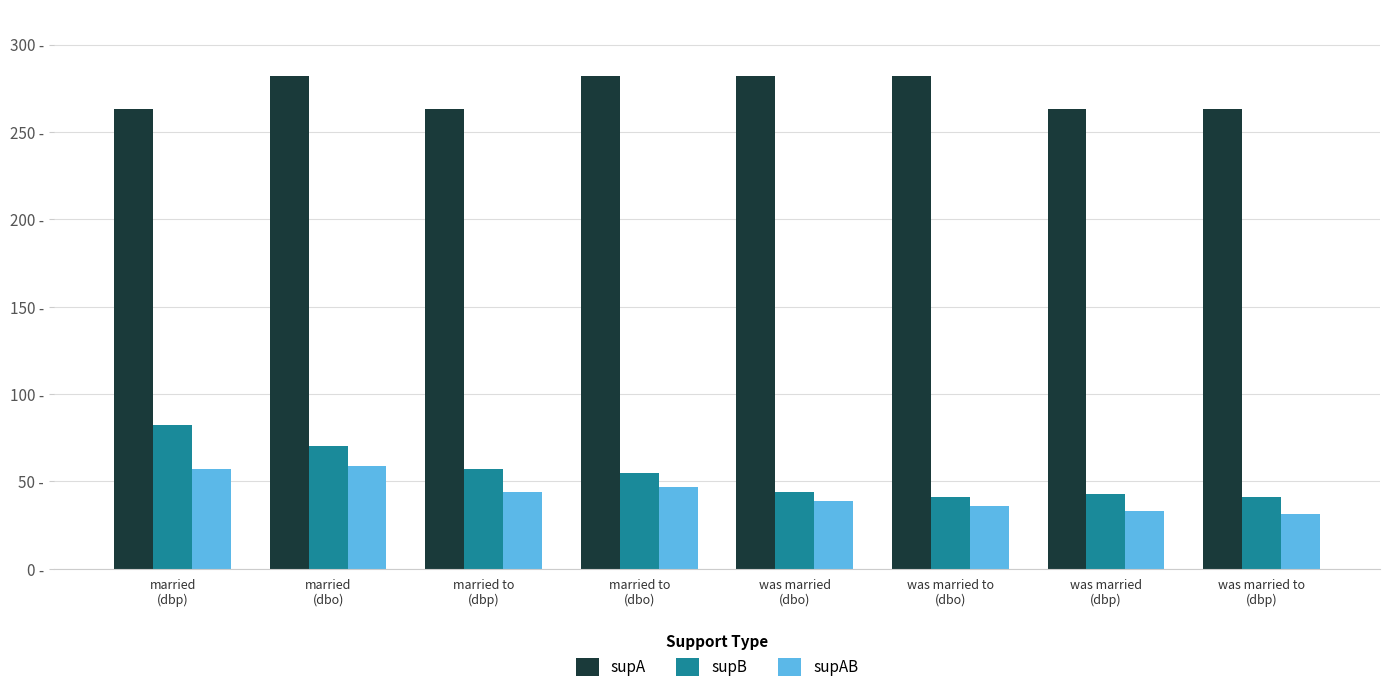

What is the greatest value displayed?

282